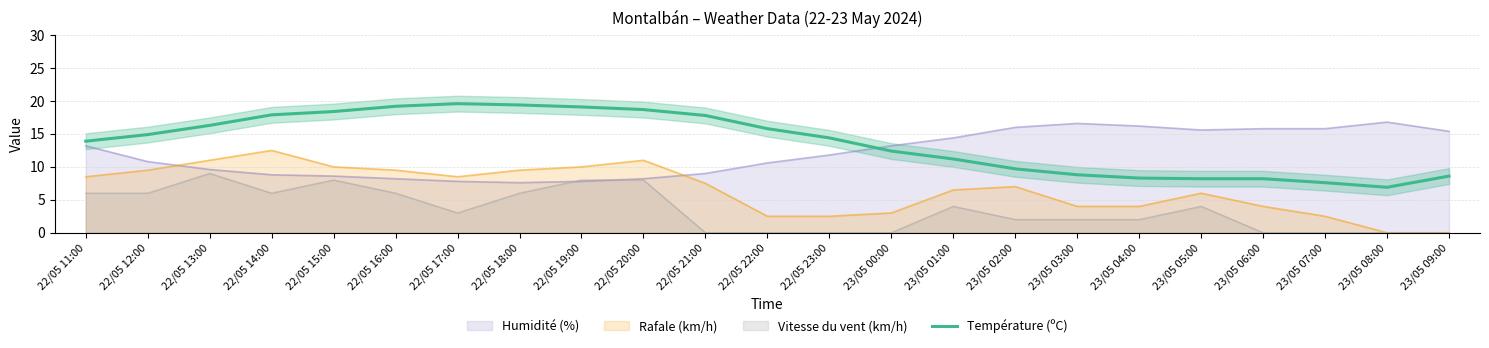

List the labels in order of value, smallest first.

23/05 08:00, 23/05 07:00, 23/05 05:00, 23/05 06:00, 23/05 04:00, 23/05 09:00, 23/05 03:00, 23/05 02:00, 23/05 01:00, 23/05 00:00, 22/05 11:00, 22/05 23:00, 22/05 12:00, 22/05 22:00, 22/05 13:00, 22/05 21:00, 22/05 14:00, 22/05 15:00, 22/05 20:00, 22/05 19:00, 22/05 16:00, 22/05 18:00, 22/05 17:00